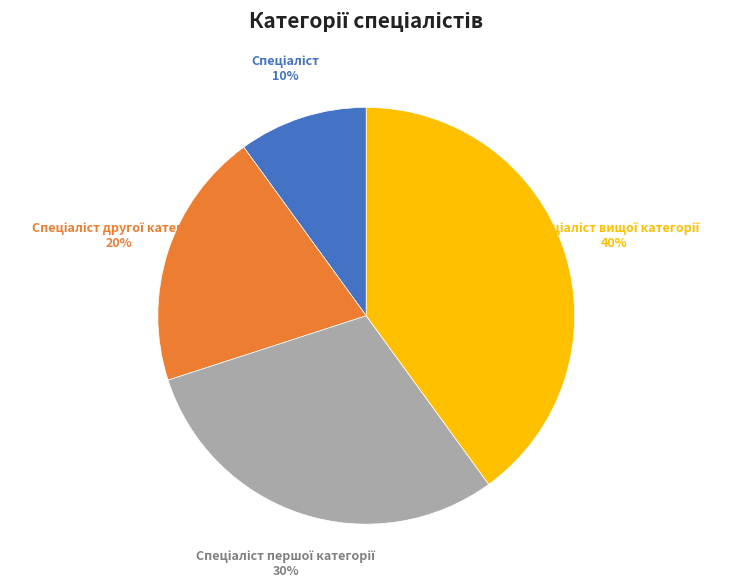

Does any single category account for the majority?

No